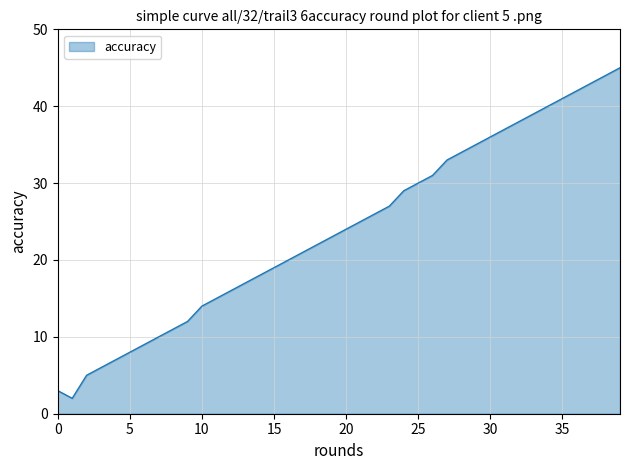

What is the greatest value displayed?

45